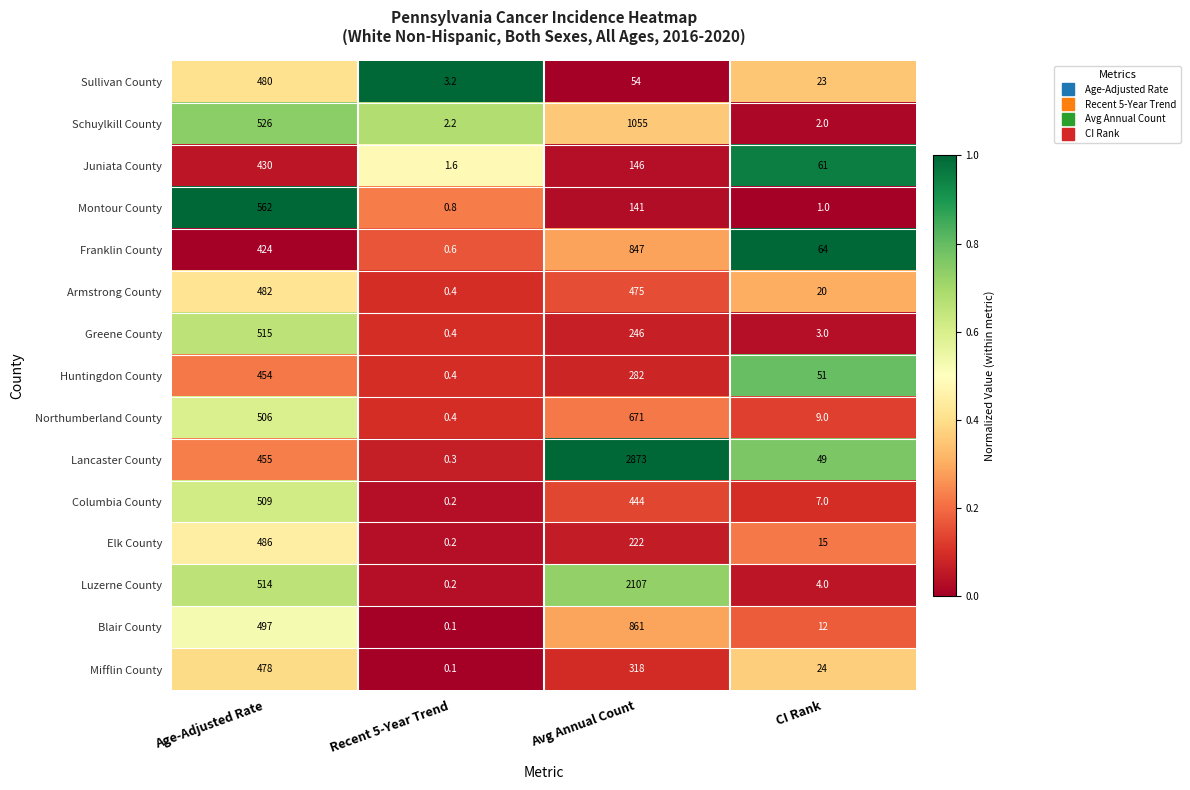

At how many categories does at least one series exceed 0?

4